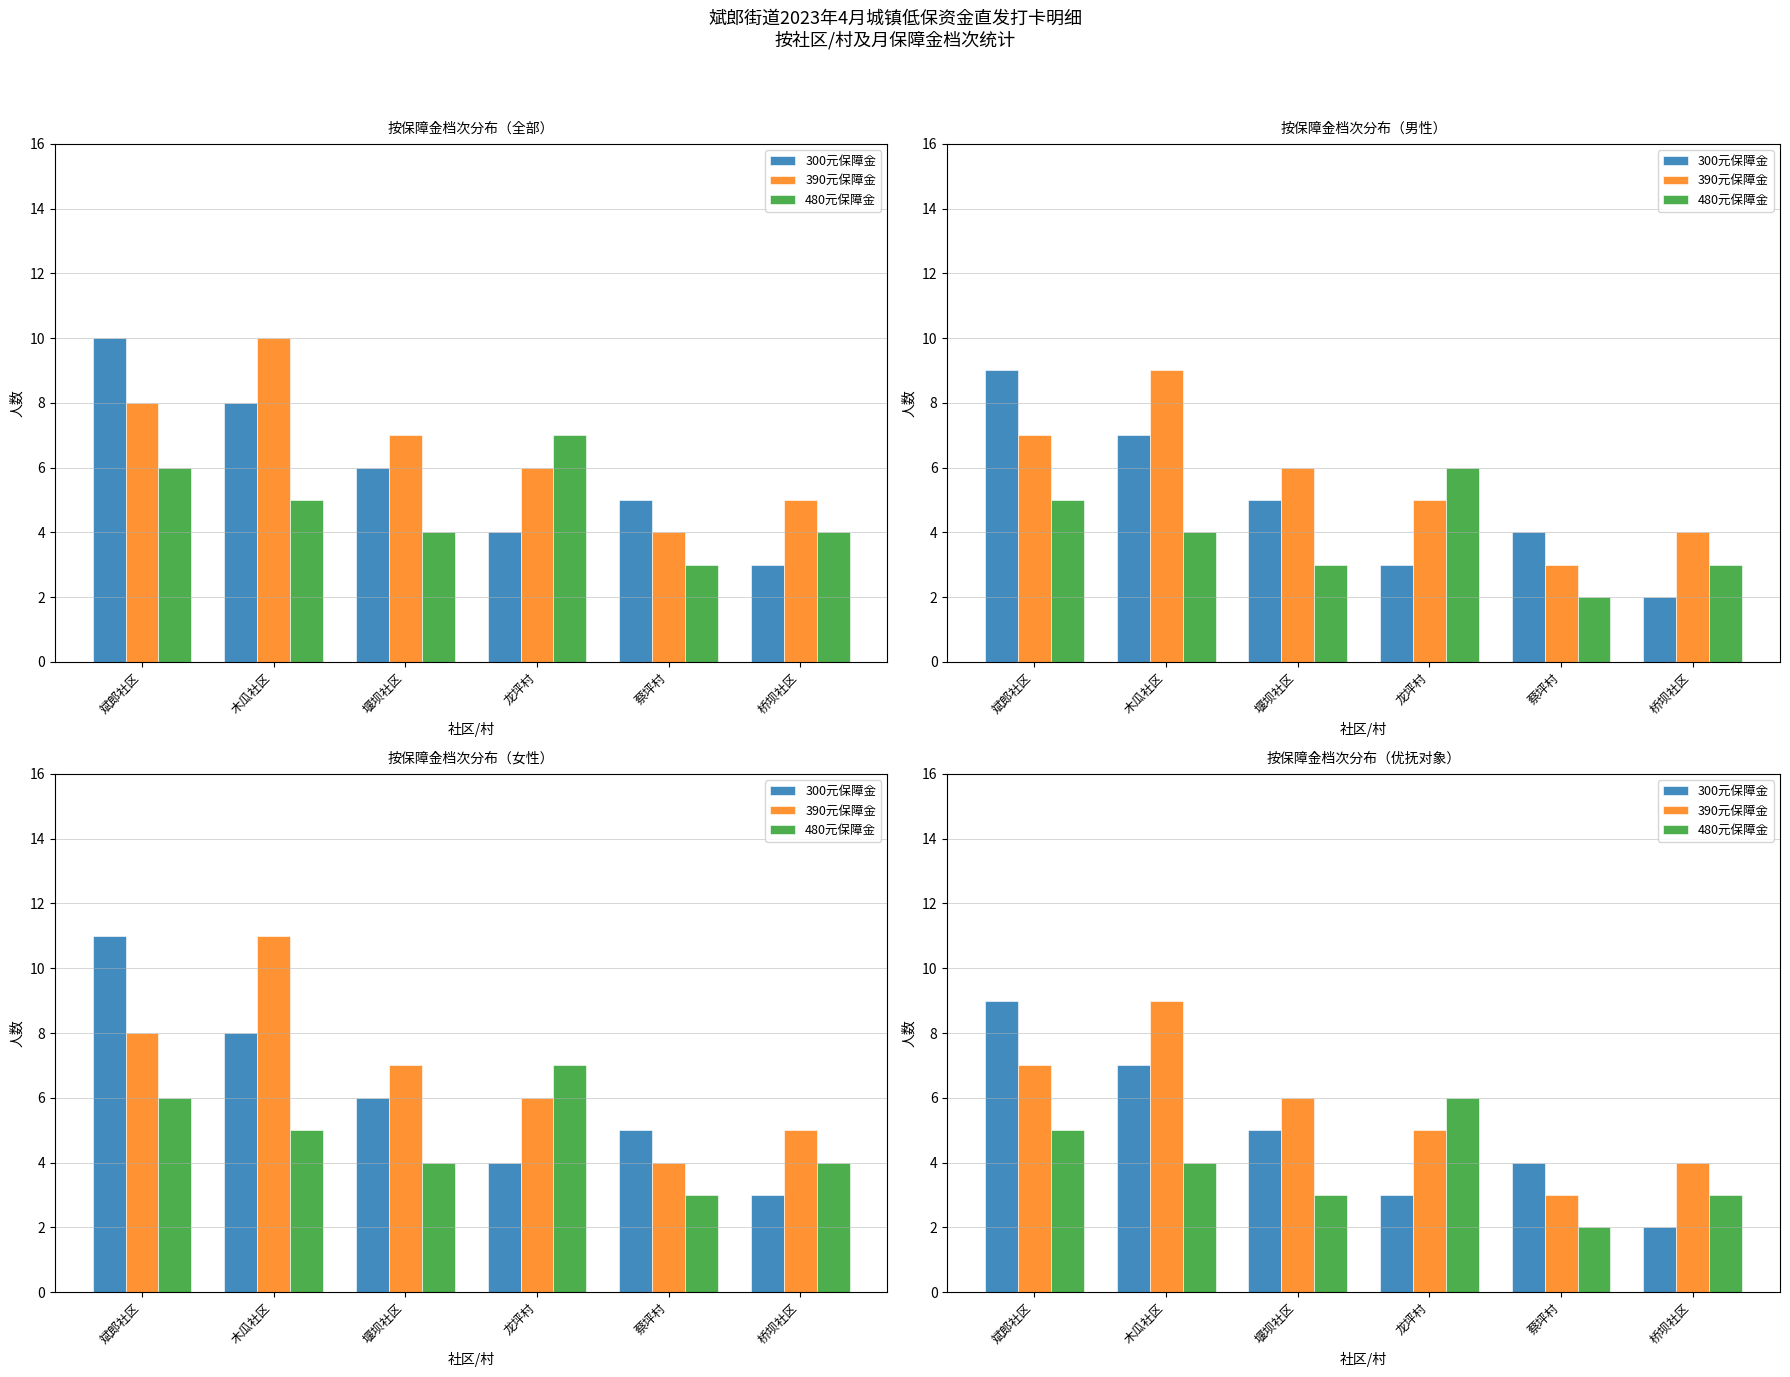

How many categories are shown in the chart?

6